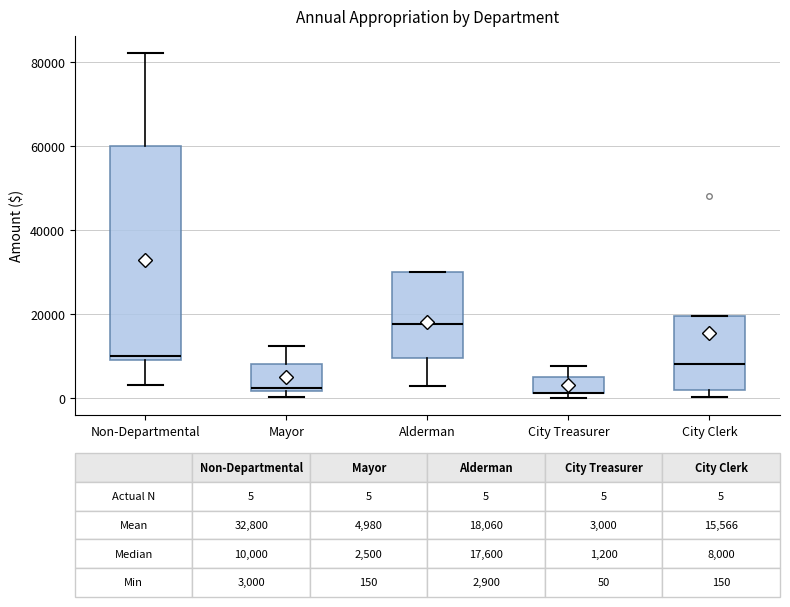

Comparing the boxes themselves (not the whiskers), which one is the tallest?

Non-Departmental